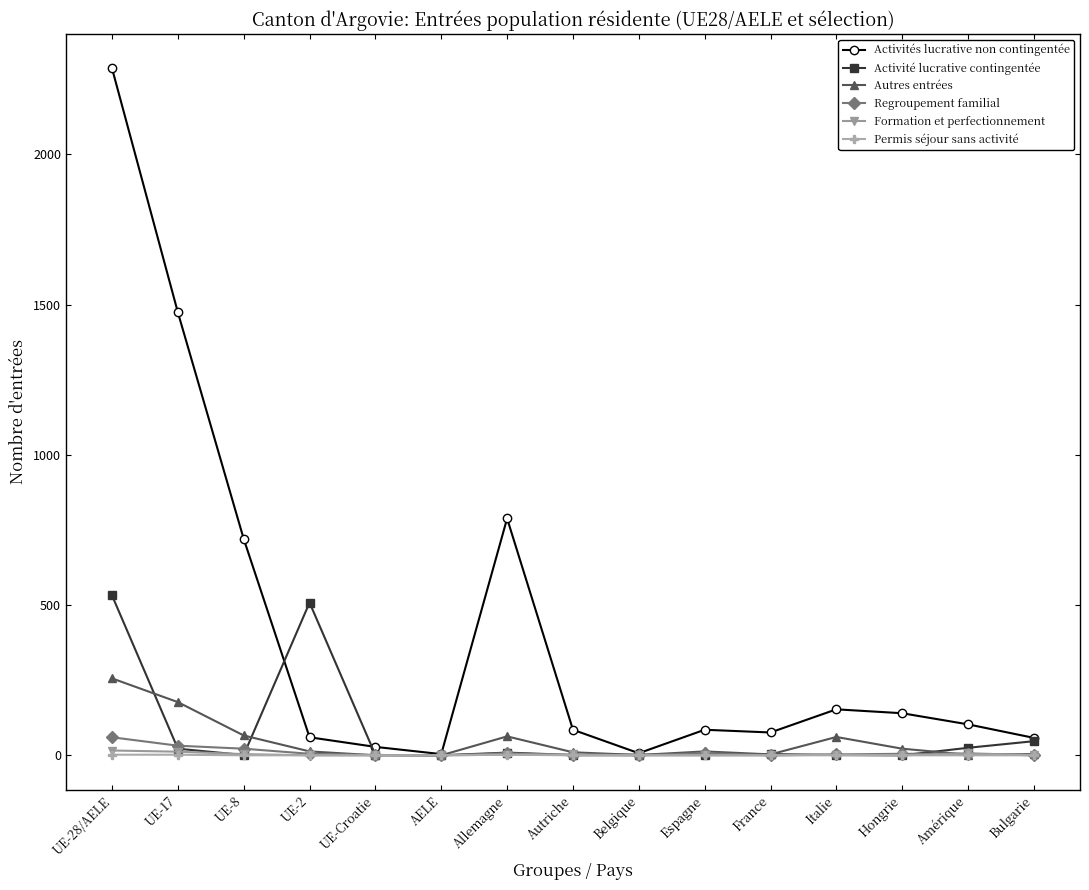

What is the greatest value displayed?

2286